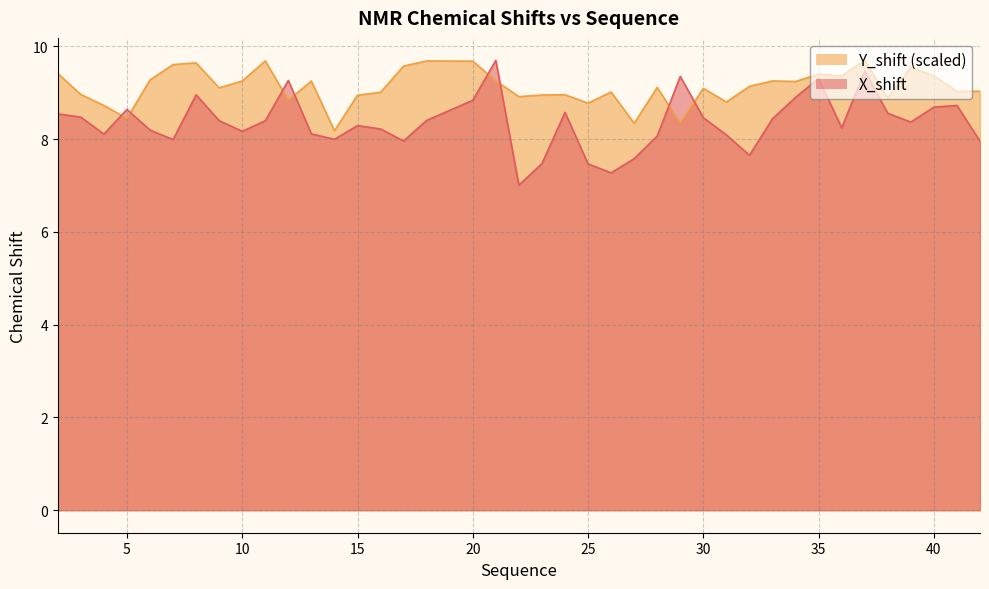

True or false: X_shift has more than 2 points higher than both neighbors.

True